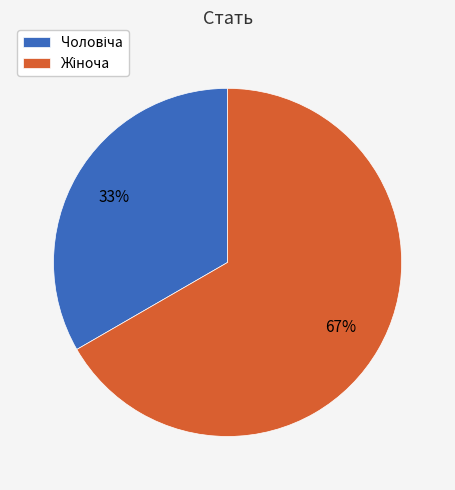

Is there a majority slice in this chart?

Yes